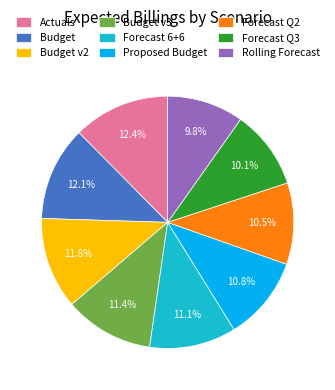

The Budget v3 slice represents 11% of the pie. True or false?

True